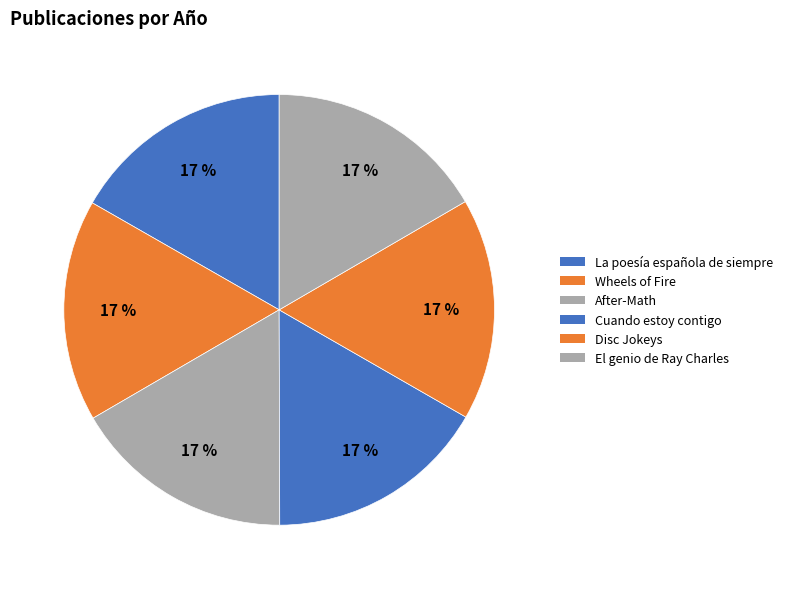

How many segments does this pie chart have?

6